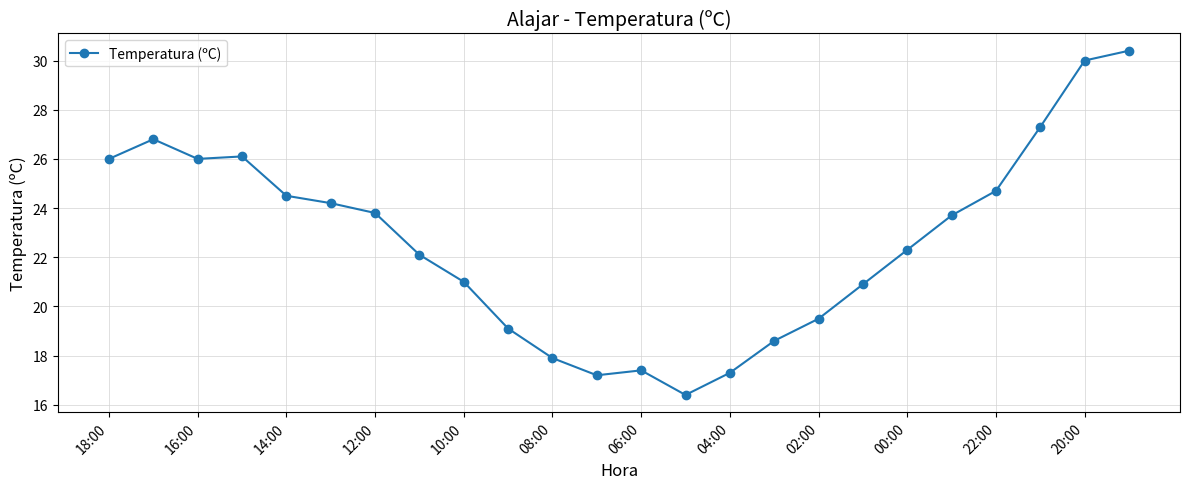

What is the difference between the maximum and minimum values?

14.0